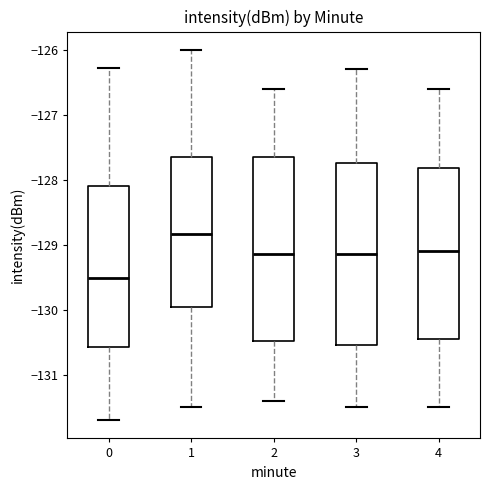

Where is the lower edge of the box at x = 1 on the y-axis? The values are not printed on the chart, so give them approximately, as read against the axis.

-130.0